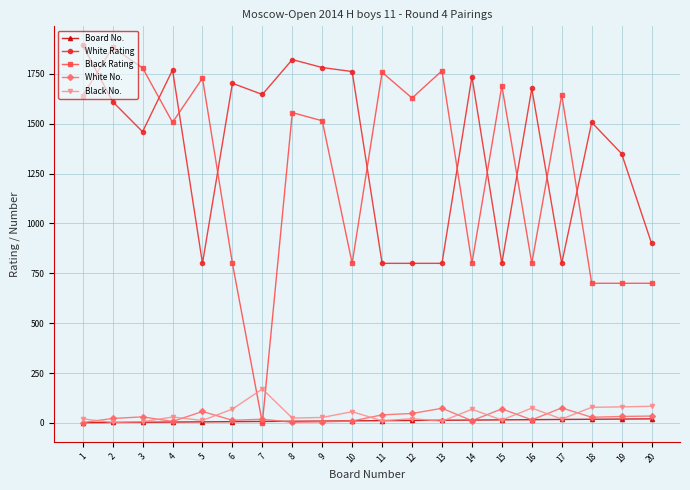

True or false: White Rating and Board No. cross at least once.

False